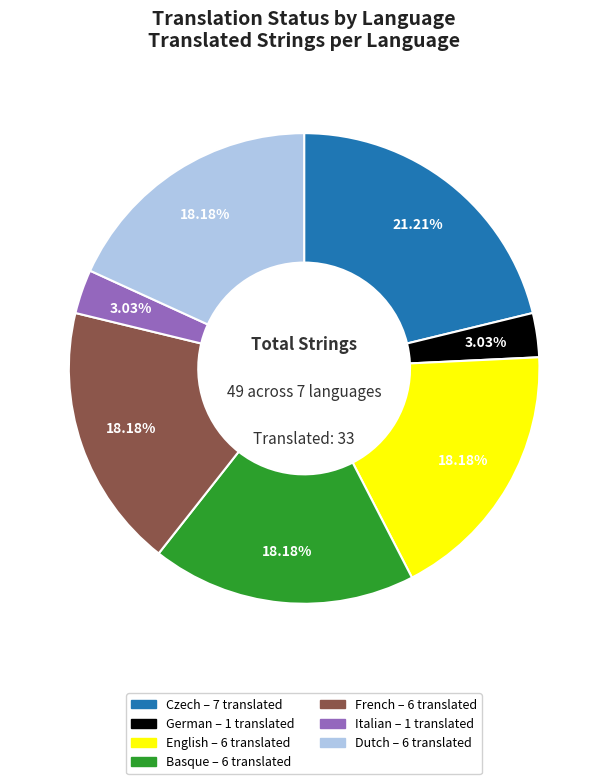

Is it true that Basque is 18% of the pie?

True